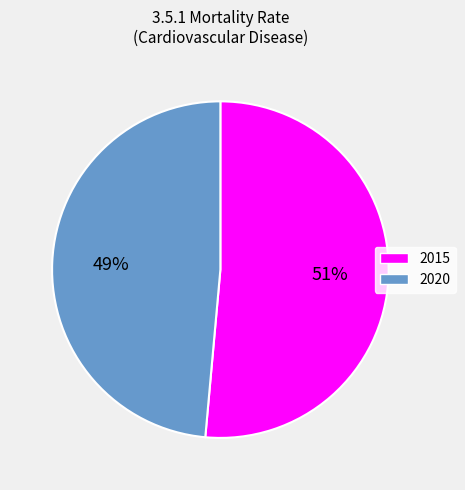

Is there a majority slice in this chart?

Yes